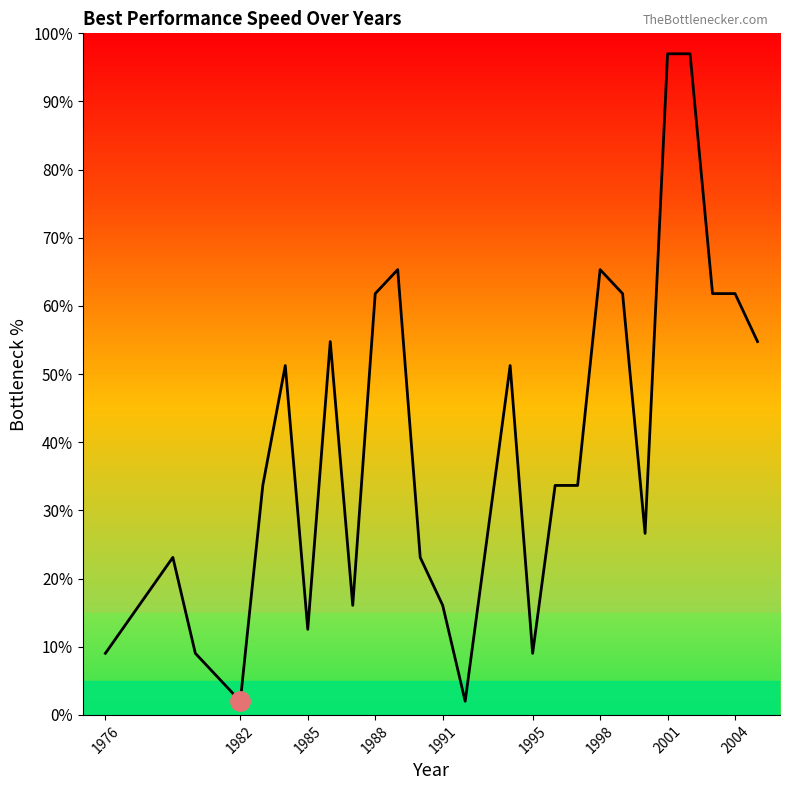

What is the difference between the maximum and minimum values?

95.0